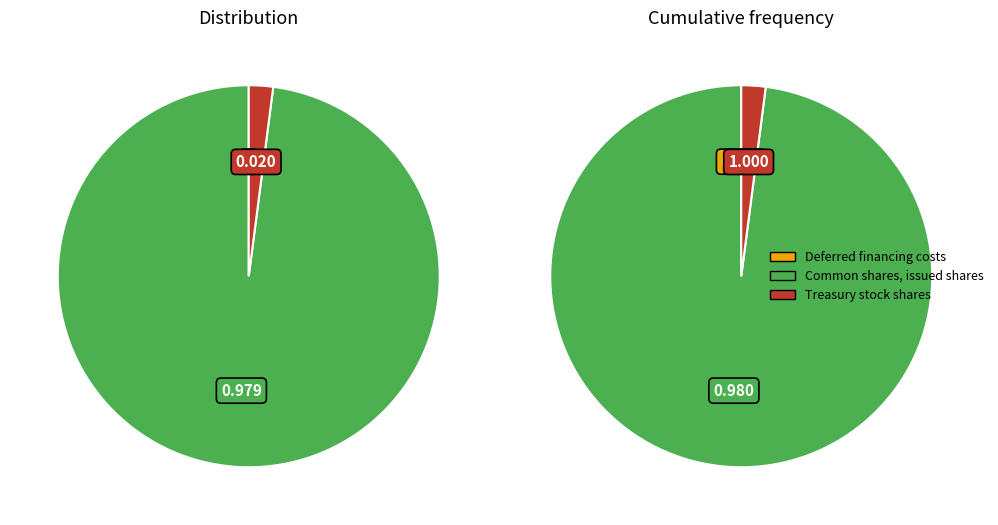

Is it true that Deferred financing costs is 1% of the pie?

False